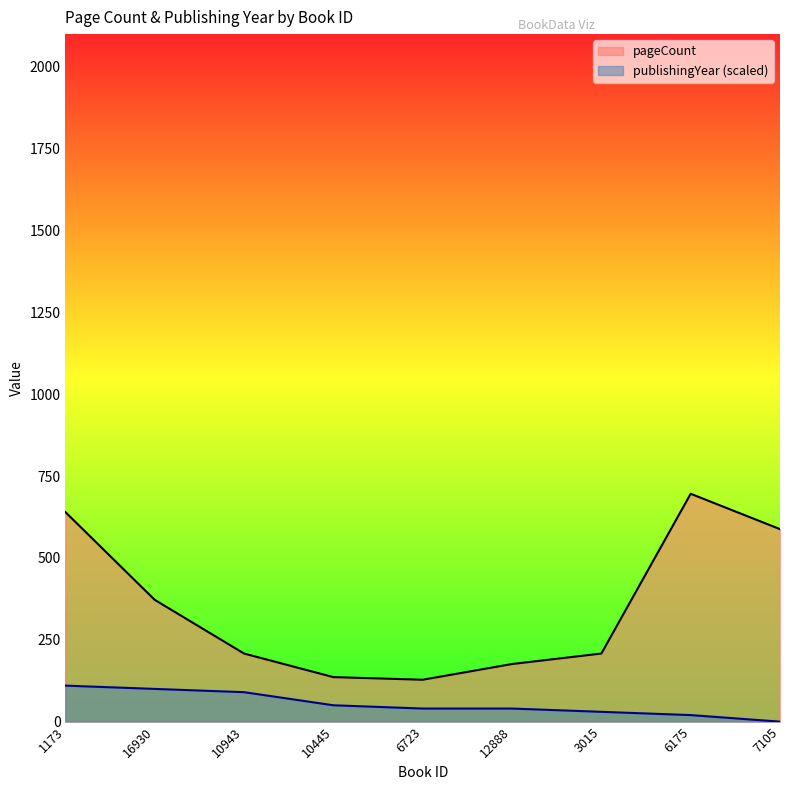

What is the difference between the maximum and minimum values in the pageCount series?

568